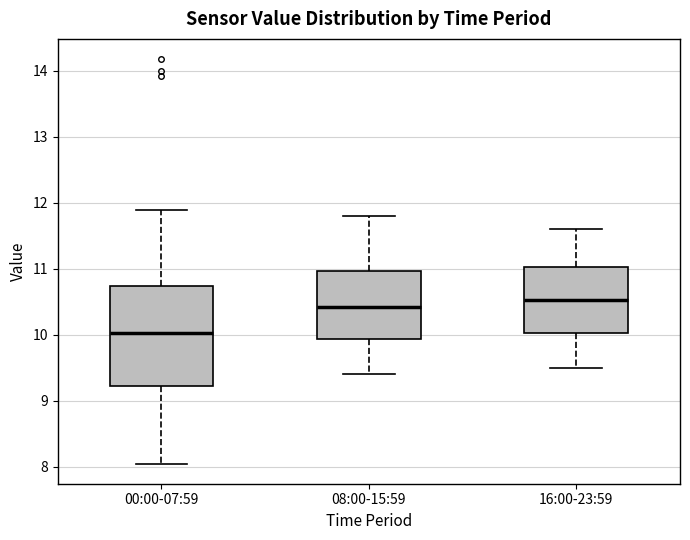

Where does the lower whisker of the box for 00:00-07:59 end on the y-axis? The values are not printed on the chart, so give them approximately, as read against the axis.

8.1